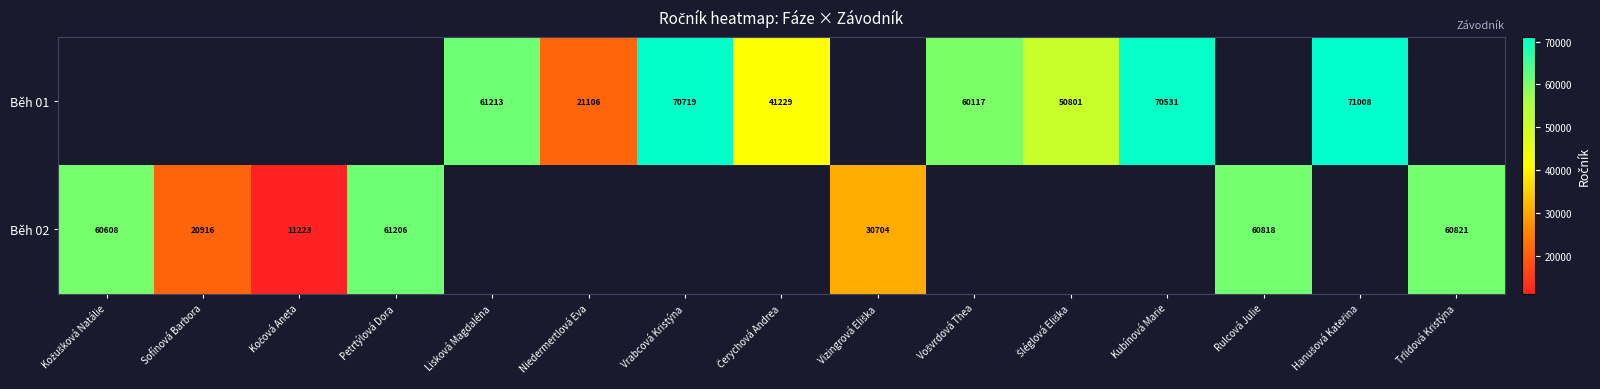

How many categories are shown in the chart?

15